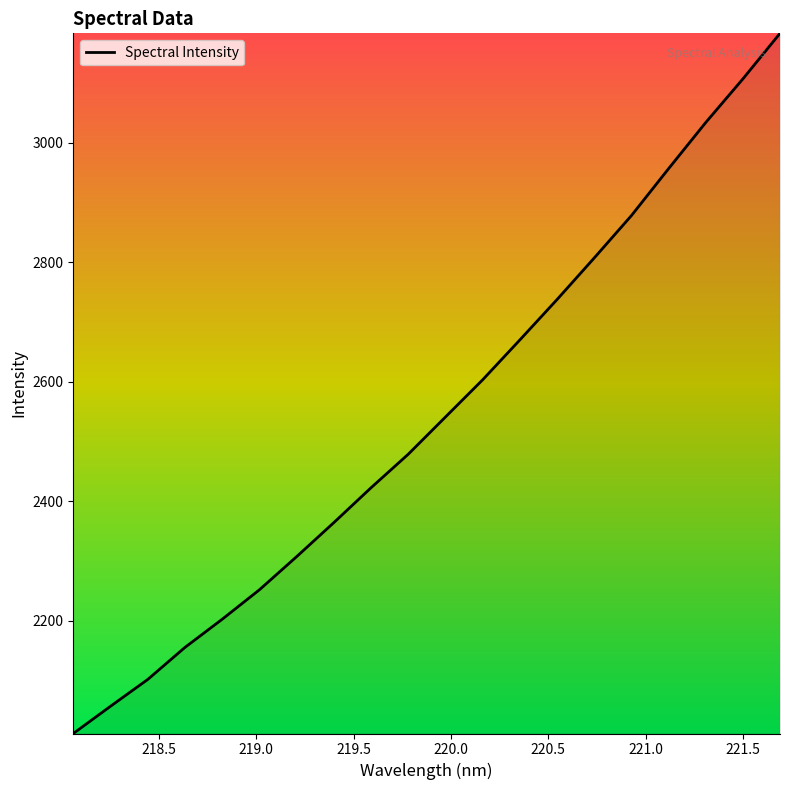

What is the difference between the maximum and minimum values?

1172.4